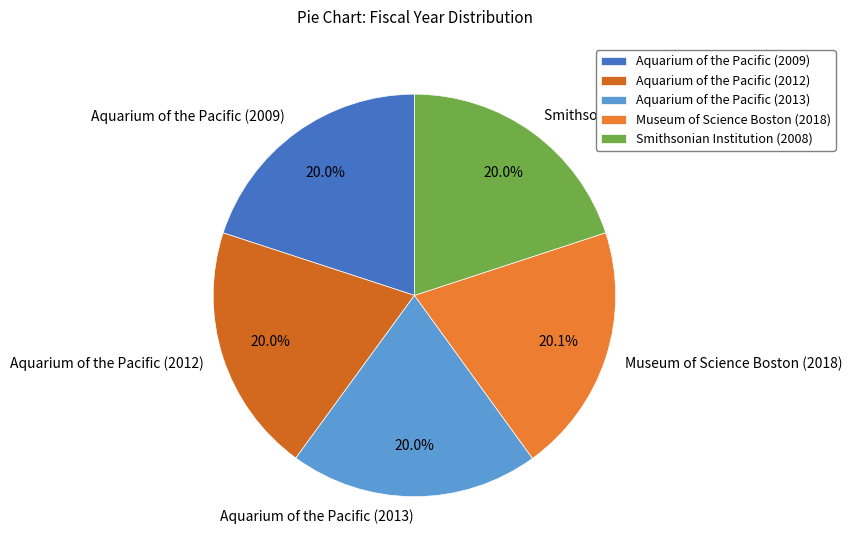

To the nearest percent, what is the combined percentage of Museum of Science Boston (2018) and Smithsonian Institution (2008)?

40%